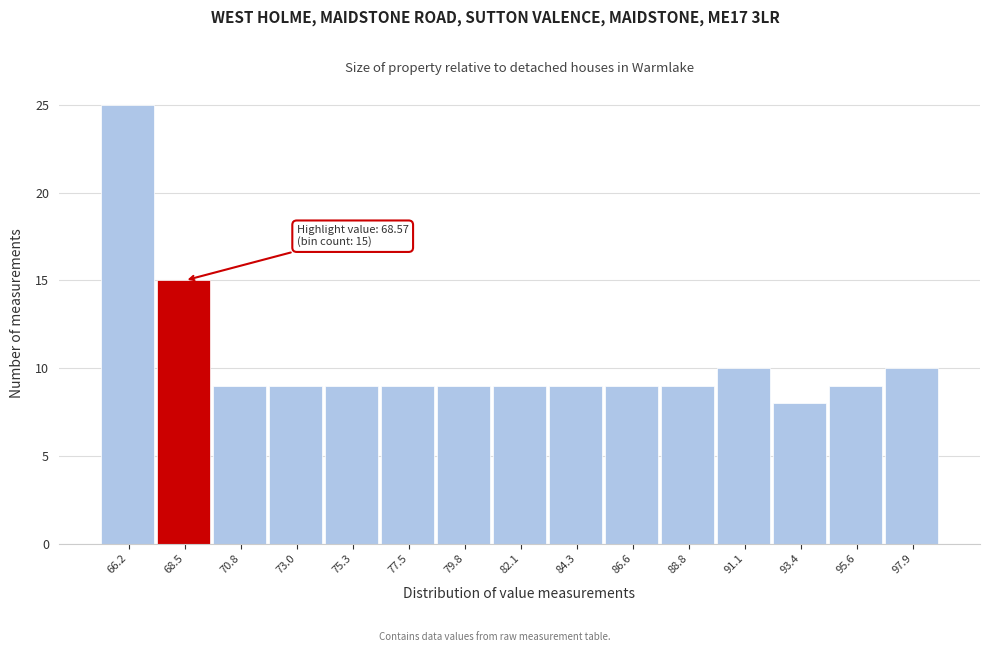

Over which range of the x-axis is the bar tallest?

65.0 to 67.5